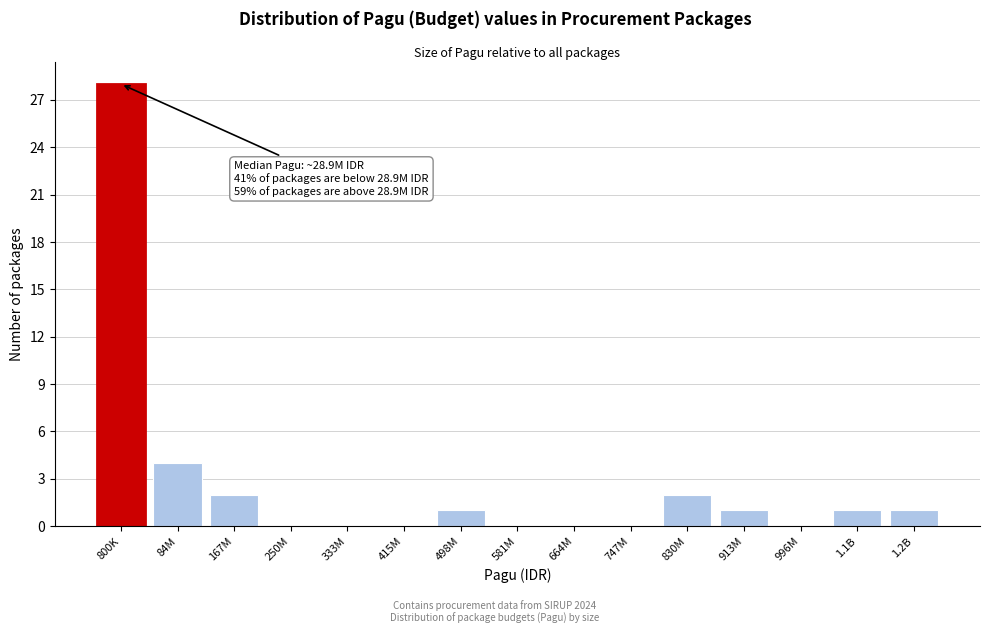

Reading left to right, transcribe all the data shown in this chart.

800K=28	84M=4	167M=2	250M=0	333M=0	415M=0	498M=1	581M=0	664M=0	747M=0	830M=2	913M=1	996M=0	1.1B=1	1.2B=1